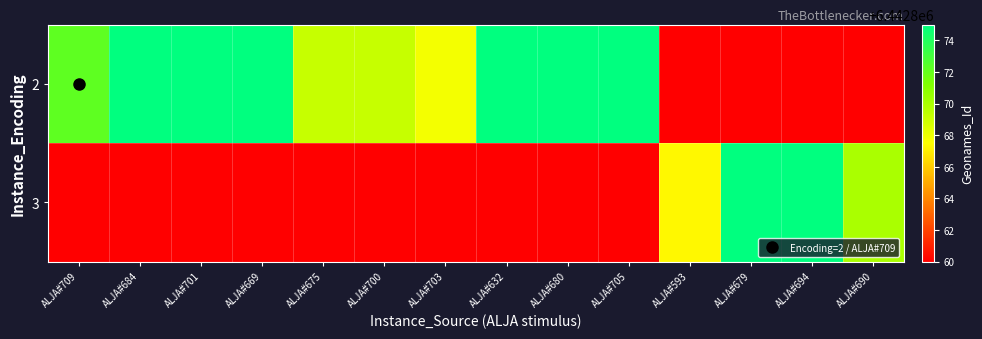

At how many categories does at least one series exceed 6442877?

5